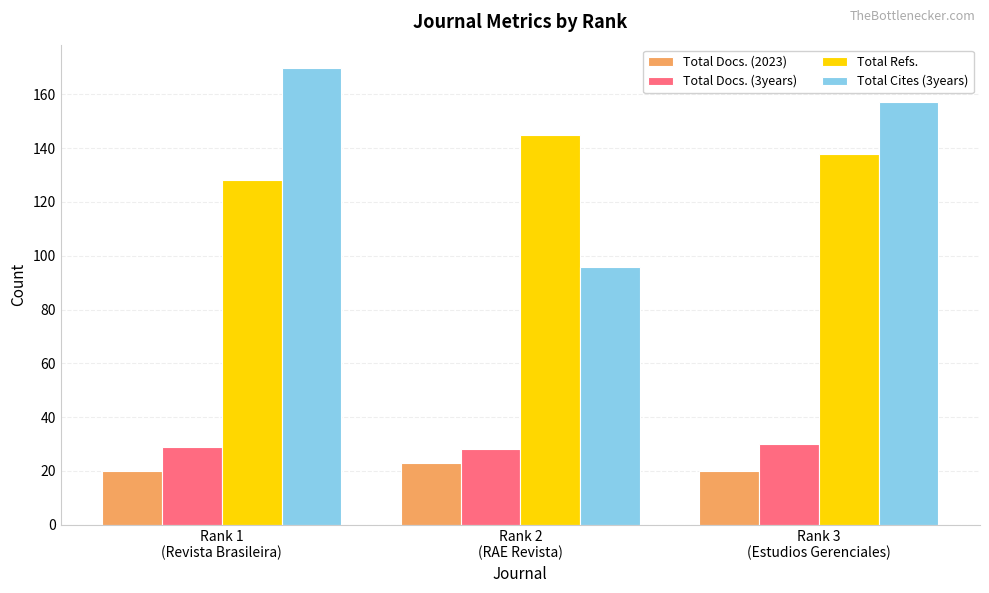

At how many categories does at least one series exceed 77?

3